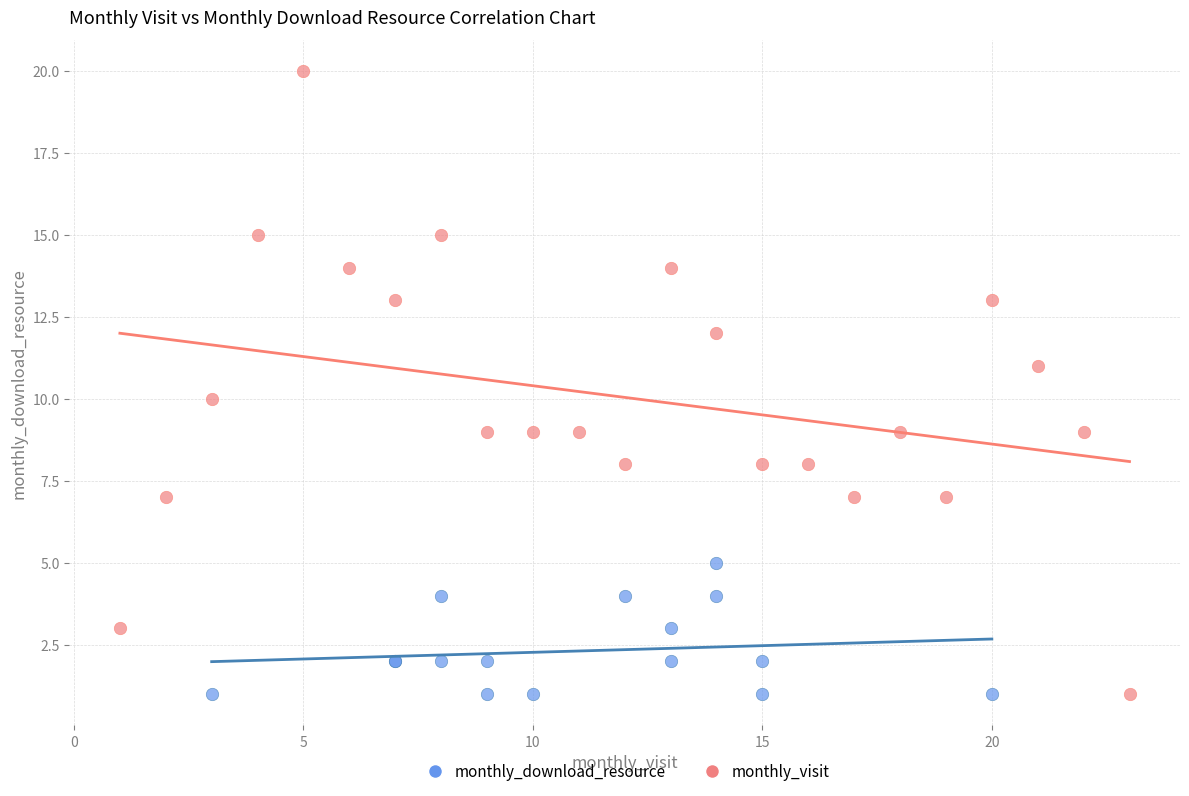

Which series reaches the maximum Y coordinate?

monthly_visit